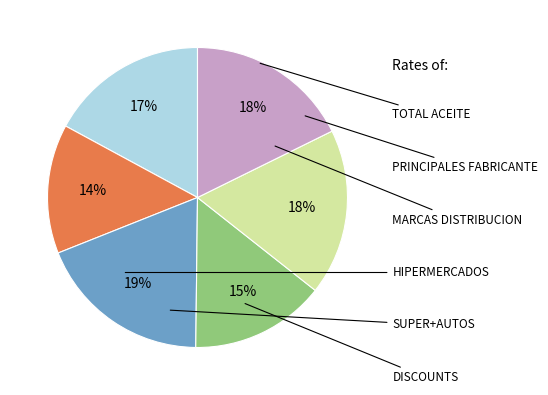

To the nearest percent, what is the difference between the largest and smallest slice percentages?

5%